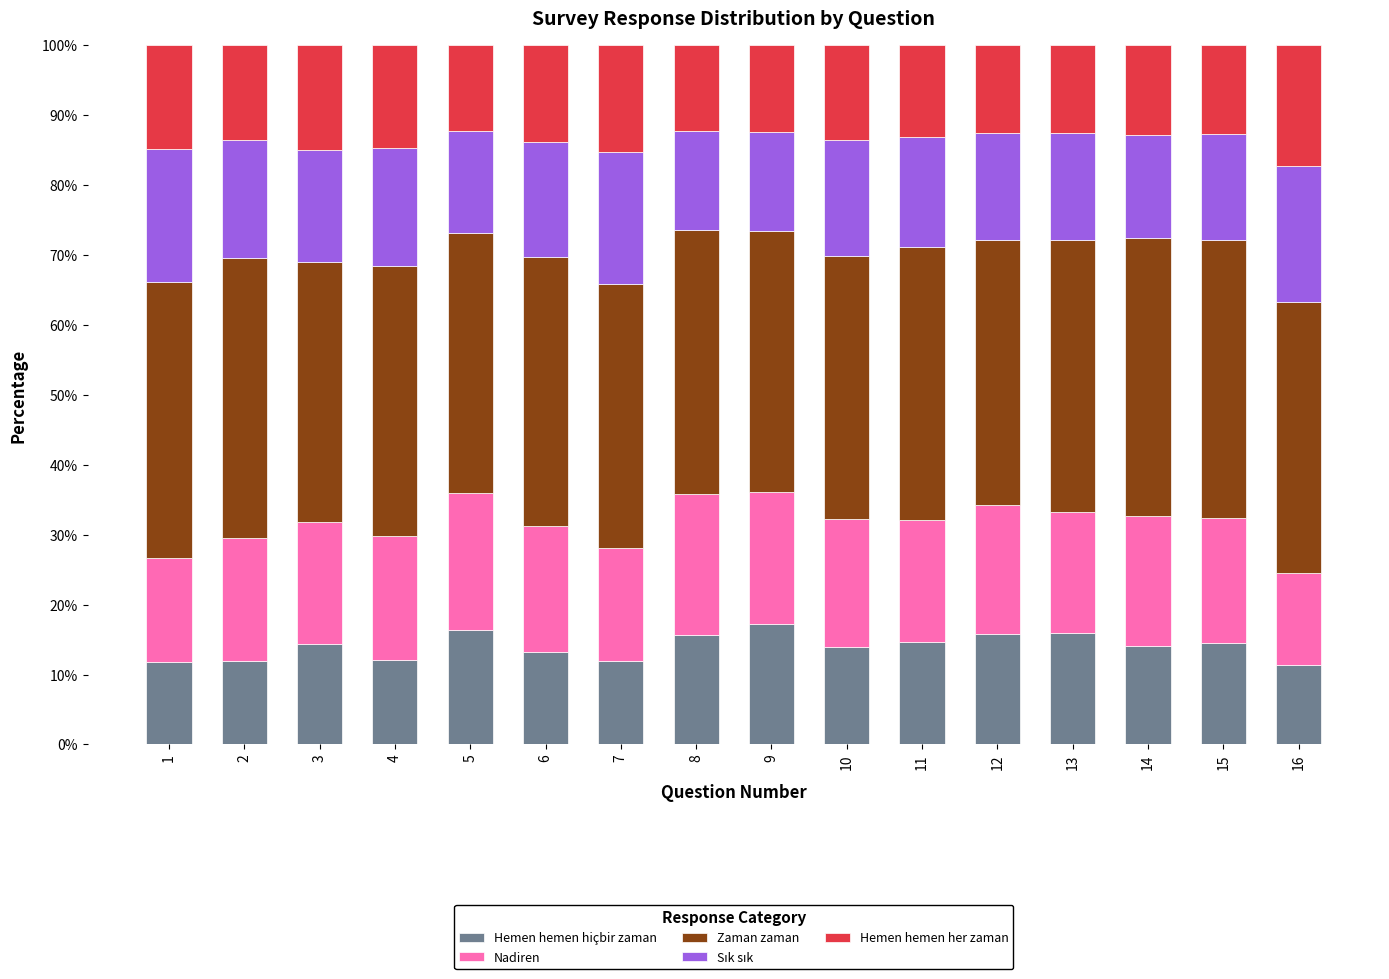

Count the number of categories in the chart.

16